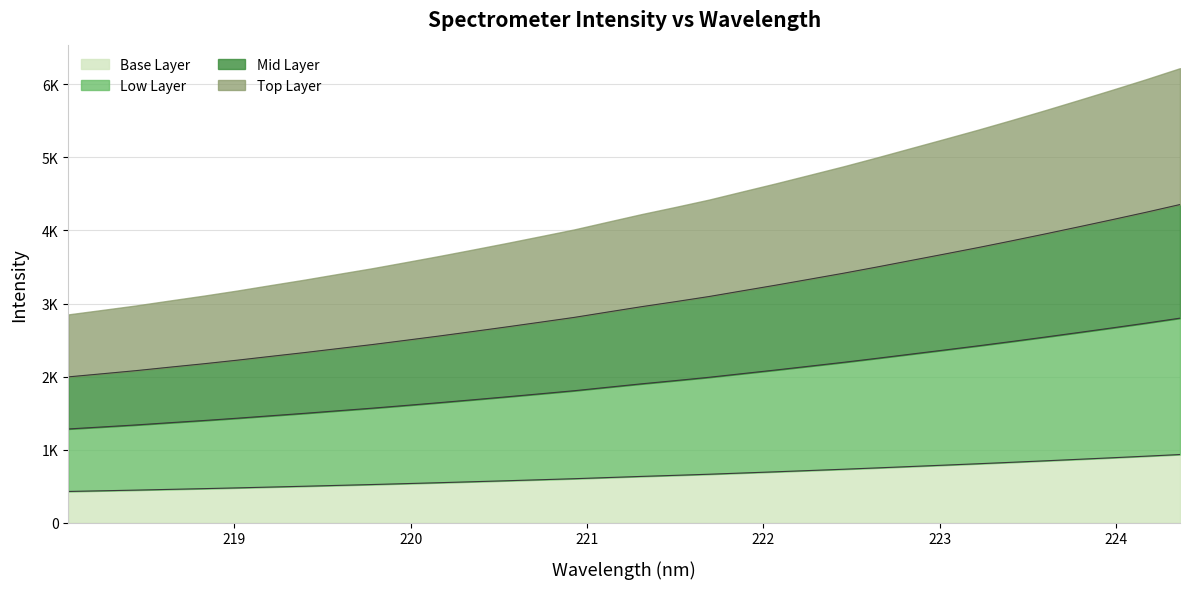

Reading right to left, extract all data points from this chart.

224.3616=933.1	224.1709=910.7	223.9802=889.1	223.7895=867.9	223.5987=847.1	223.408=826.7	223.2172=806.9	223.0264=787.8	222.8355=768.9	222.6447=750.0	222.4538=731.6	222.263=714.2	222.0721=696.8	221.8812=680.1	221.6902=663.2	221.4993=648.1	221.3083=633.5	221.1174=617.8	220.9264=602.0	220.7354=588.0	220.5444=574.2	220.3533=560.7	220.1623=547.5	219.9712=534.8	219.7801=522.3	219.589=510.7	219.3979=498.9	219.2067=487.8	219.0156=476.5	218.8244=466.0	218.6332=456.1	218.442=445.9	218.2508=436.7	218.0596=427.7